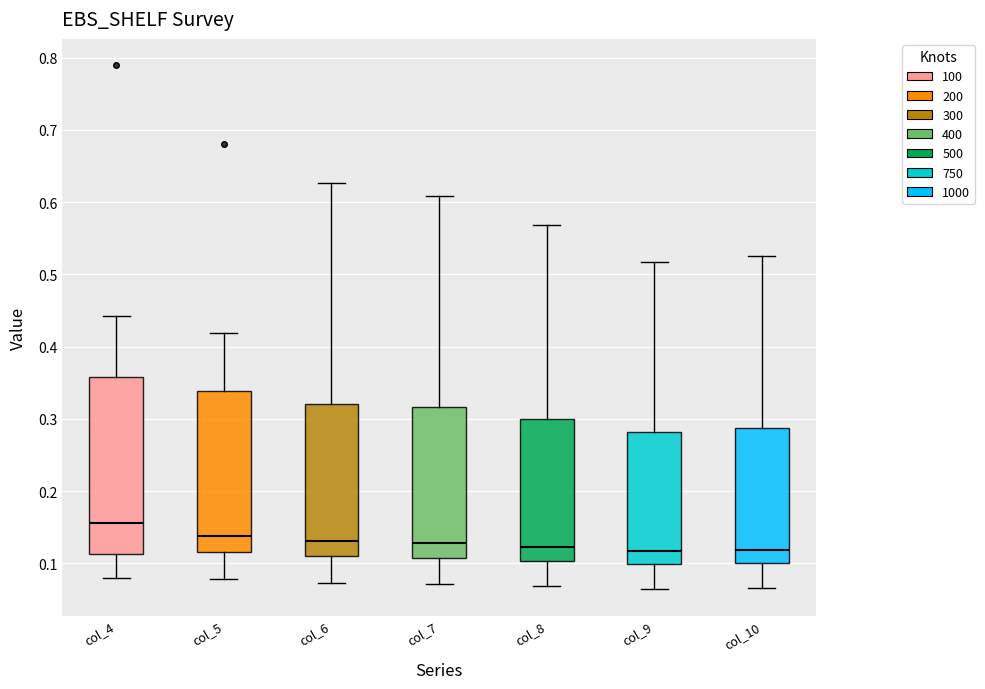

Reading left to right, transcribe this box plot: for each box, give where its median line is, the range the box spans, and where its two whiskers end, as read against the y-axis. The values are not printed on the chart, so give them approximately, as read against the axis.

col_4: median 0.16, box 0.11 to 0.36, whiskers 0.08 to 0.44
col_5: median 0.14, box 0.12 to 0.34, whiskers 0.08 to 0.42
col_6: median 0.13, box 0.11 to 0.32, whiskers 0.07 to 0.63
col_7: median 0.13, box 0.11 to 0.32, whiskers 0.07 to 0.61
col_8: median 0.12, box 0.10 to 0.30, whiskers 0.07 to 0.57
col_9: median 0.12, box 0.10 to 0.28, whiskers 0.06 to 0.52
col_10: median 0.12, box 0.10 to 0.29, whiskers 0.07 to 0.53